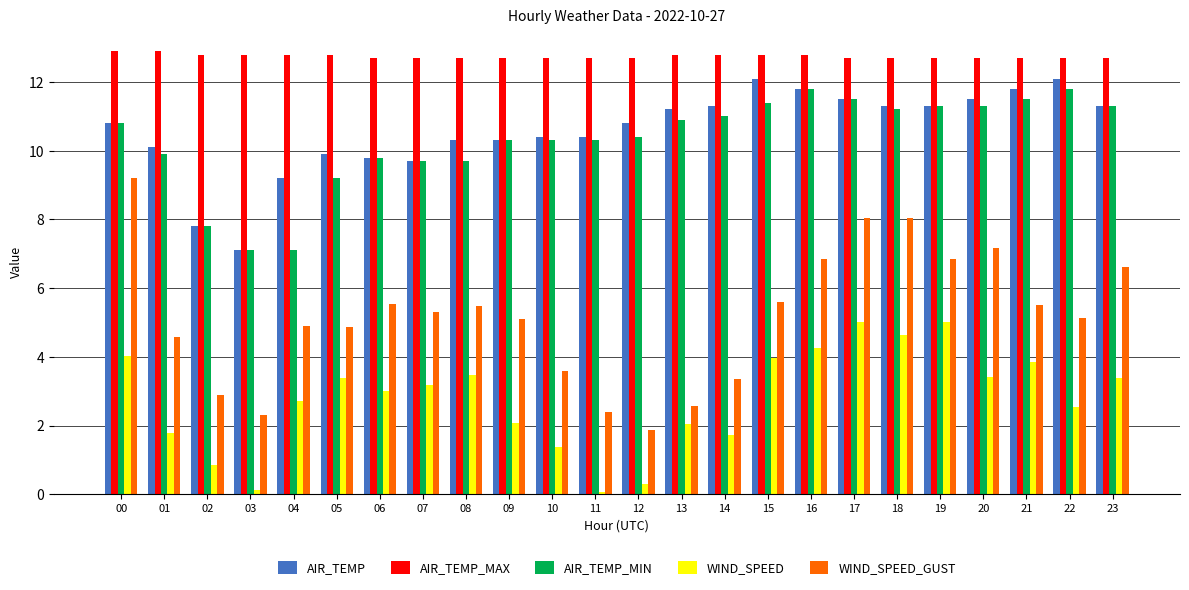

Which series changed the most between 02 and 22?

AIR_TEMP